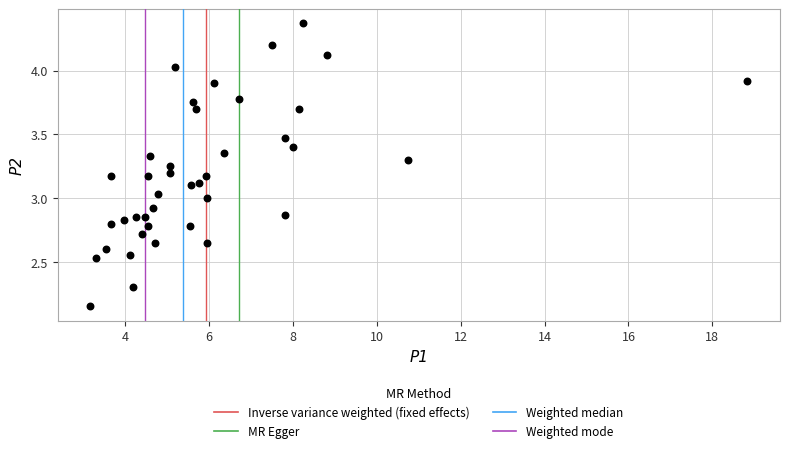

What is the range of X values (max minus min)?

15.7